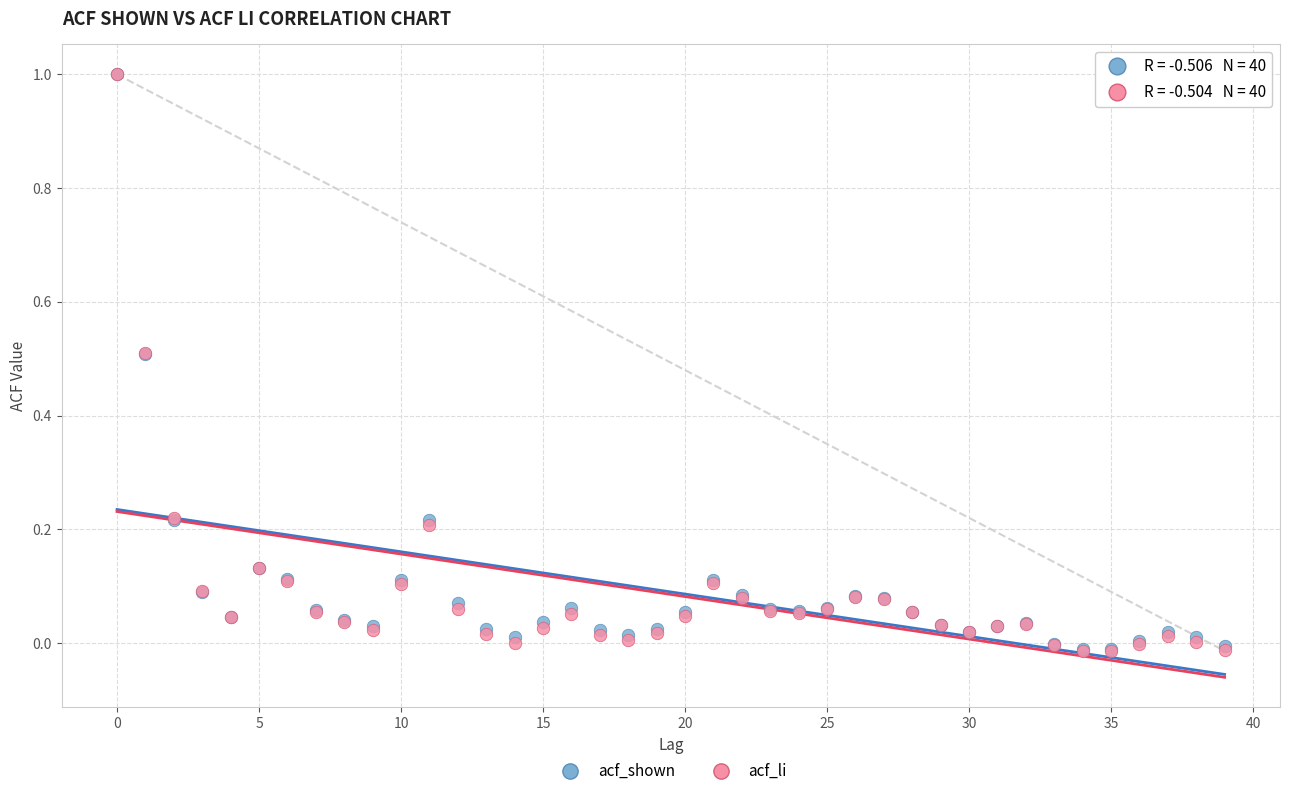

What are all the series names shown in the legend?

acf_shown, acf_li